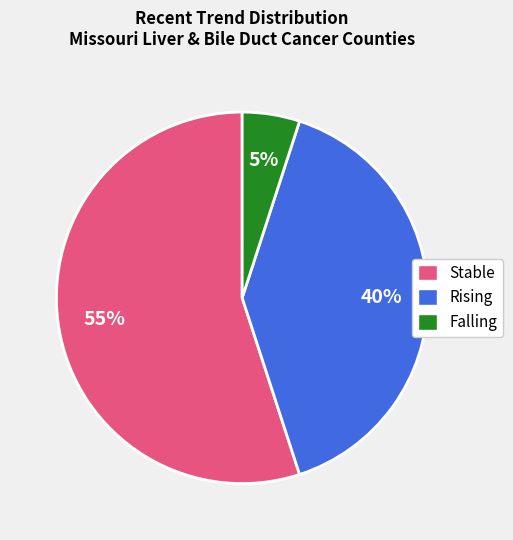

Do Rising and Stable together represent more than half of the pie?

Yes